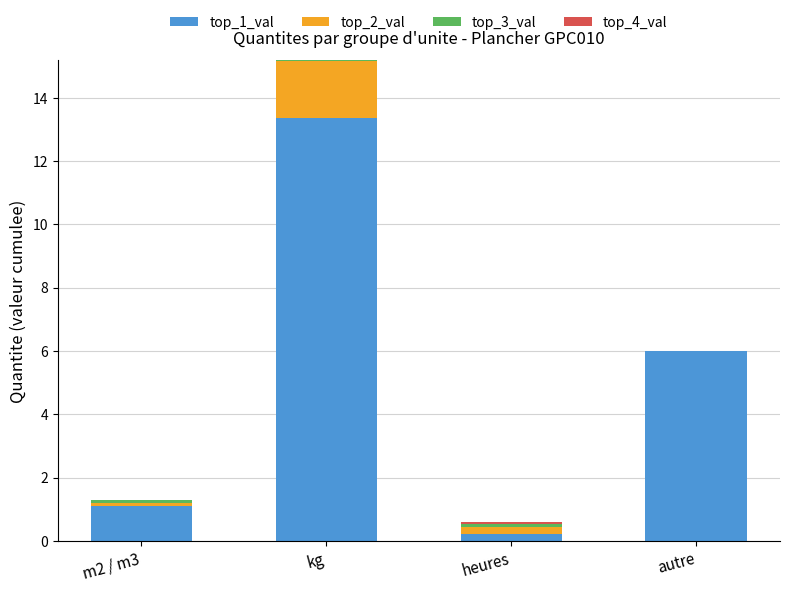

What is the highest value of the top_1_val series?

13.4